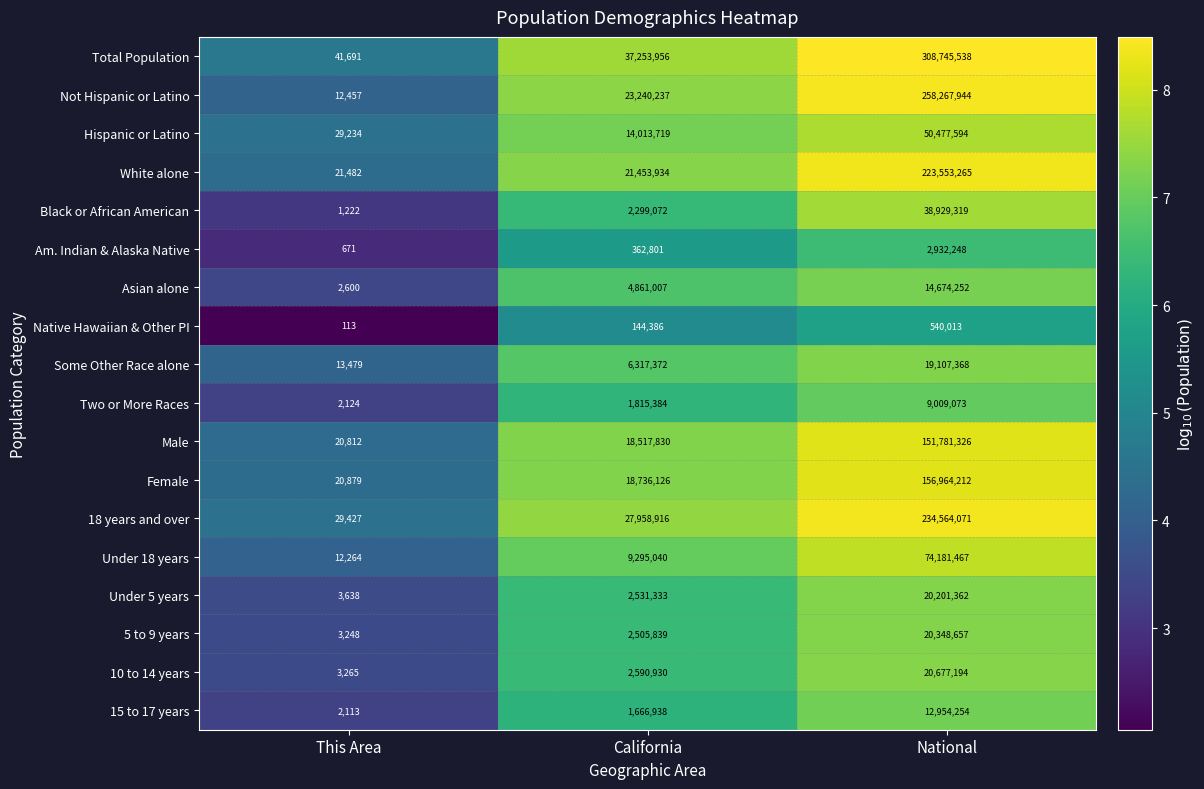

Rank the categories by Total Population value from lowest to highest.

This Area, California, National